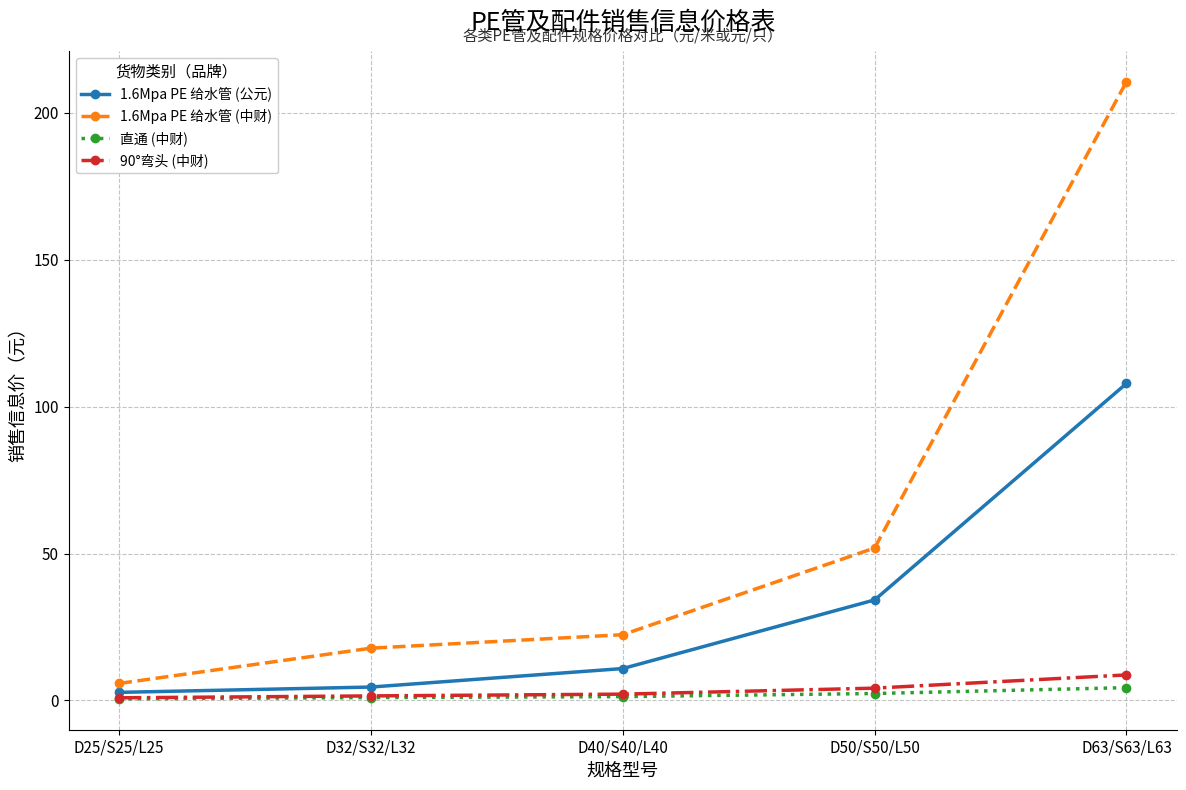

True or false: 90°弯头 (中财) has more than 2 interior local peaks.

False